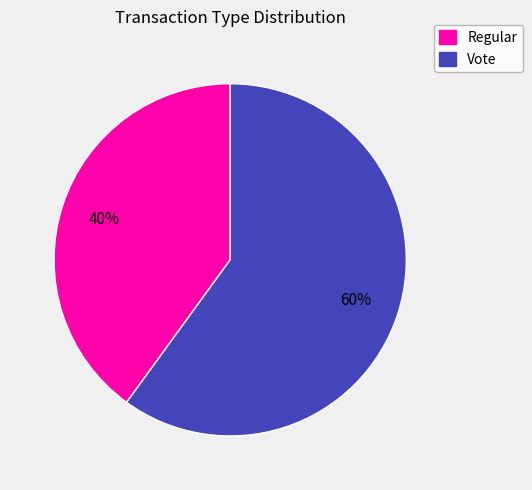

To the nearest percent, what percentage of the pie is Vote?

60%